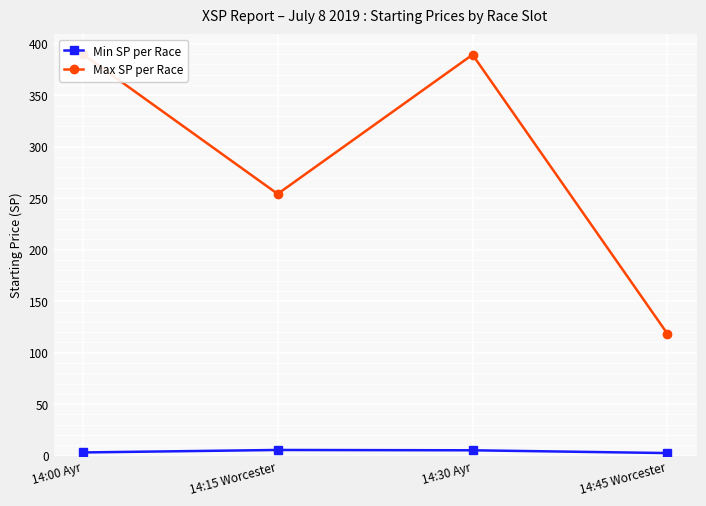

Which category has the highest value in the Min SP per Race series?

14:15 Worcester